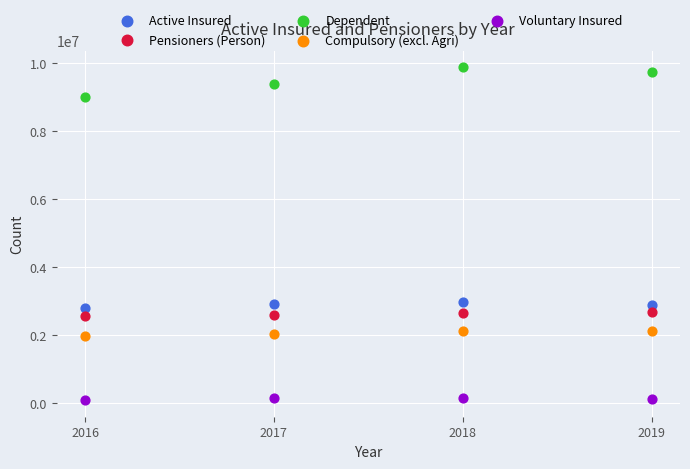

Which series reaches the maximum Y coordinate?

Dependent